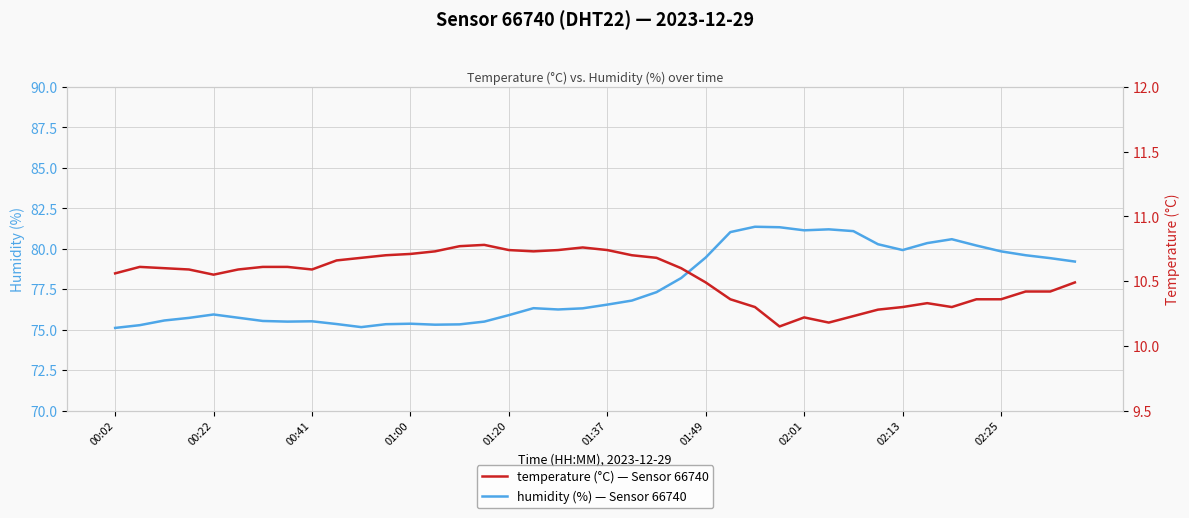

What is the difference between the maximum and minimum values in the temperature series?

0.6